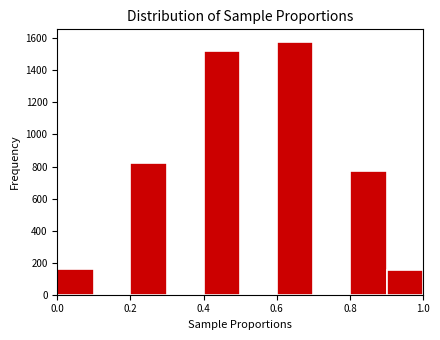

Reading left to right, list every bar in this chart as the range it spans on the x-axis followed by its height. The values are not printed on the chart, so give them approximately, as read against the axis.

0.0 to 0.1: 160
0.1 to 0.2: 0
0.2 to 0.3: 820
0.3 to 0.4: 0
0.4 to 0.5: 1520
0.5 to 0.6: 0
0.6 to 0.7: 1580
0.7 to 0.8: 0
0.8 to 0.9: 780
0.9 to 1.0: 160